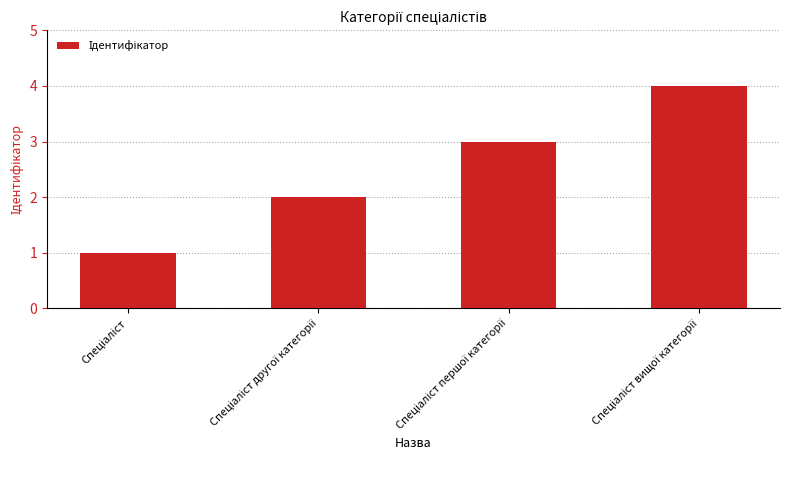

What is the sum of all values?

10